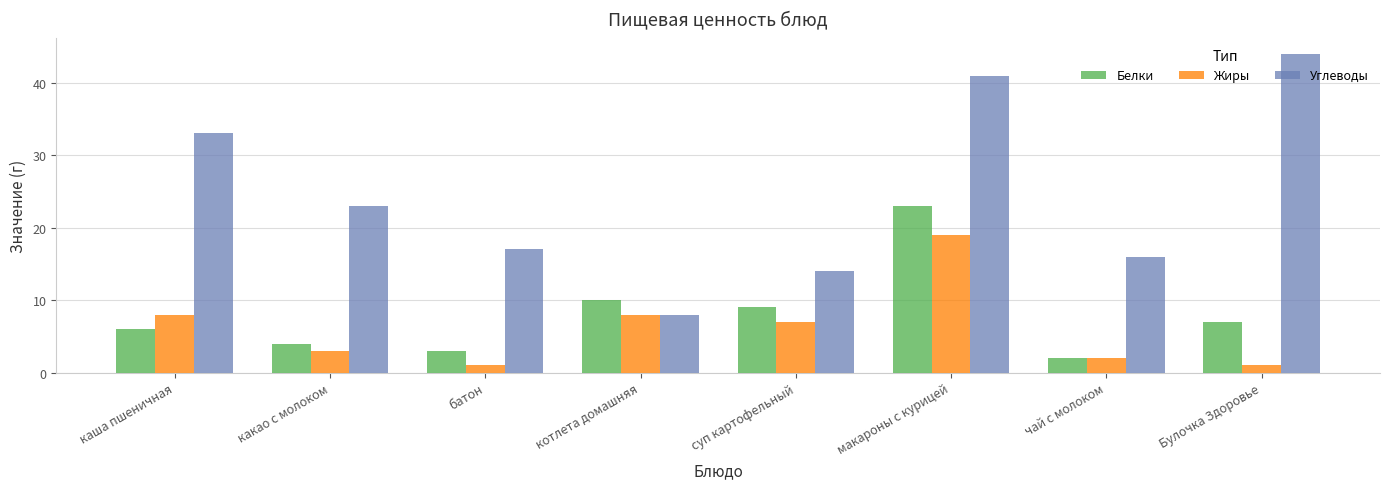

How many groups of bars are there?

8